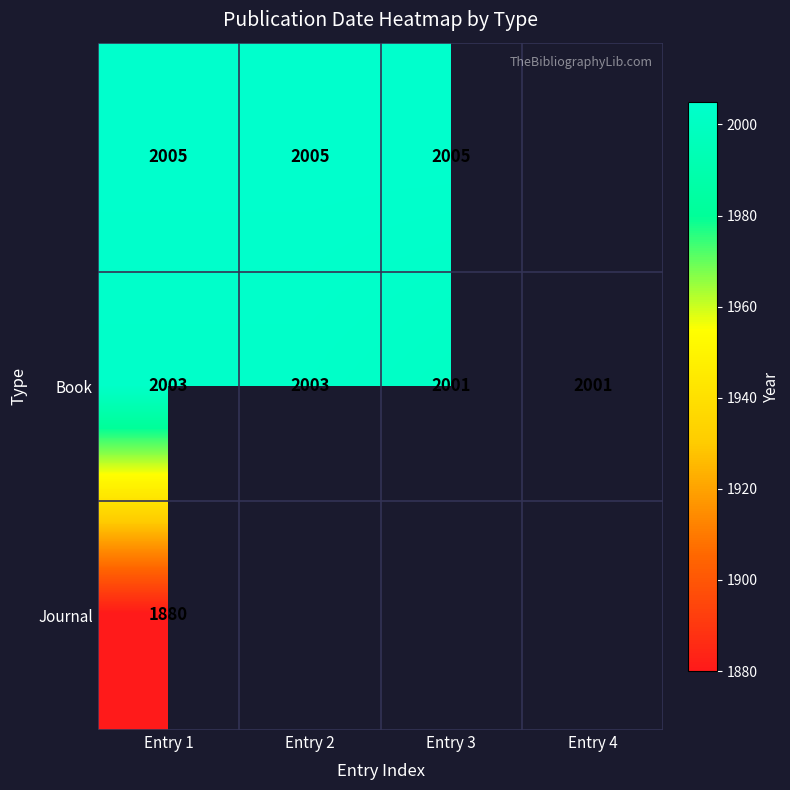

How many distinct data groups are displayed?

3